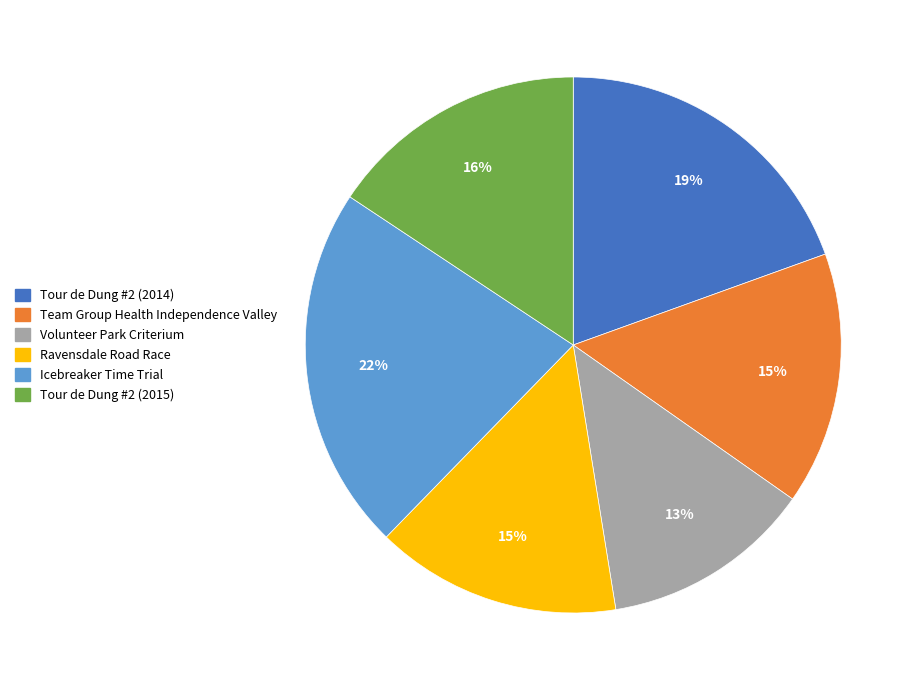

Count the number of slices in the pie.

6